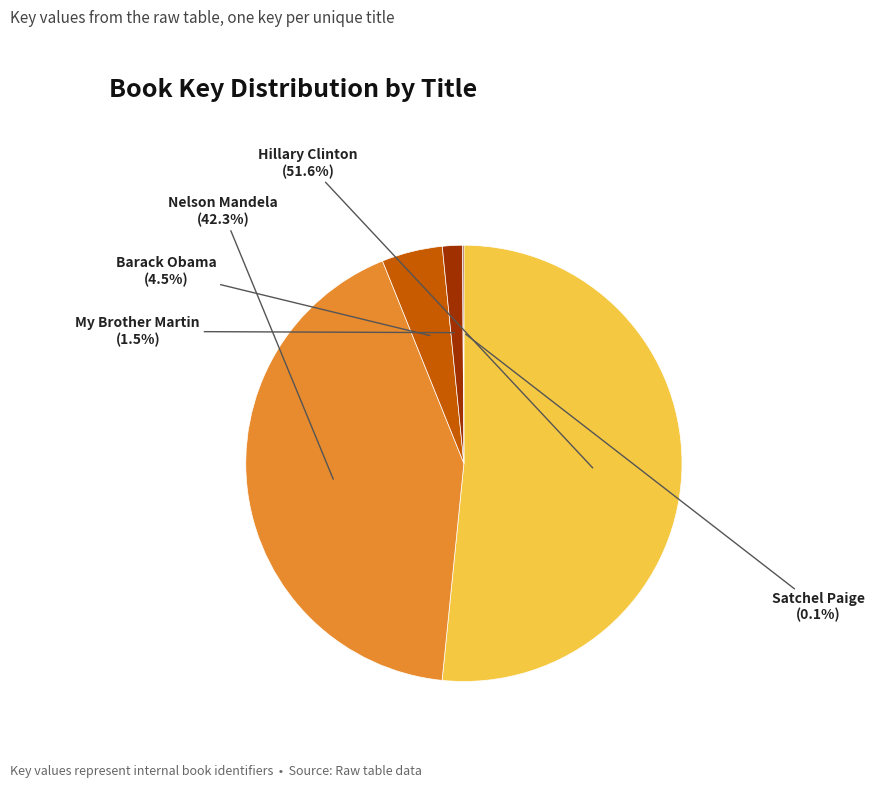

Which has a higher value, Barack Obama or Hillary Clinton?

Hillary Clinton